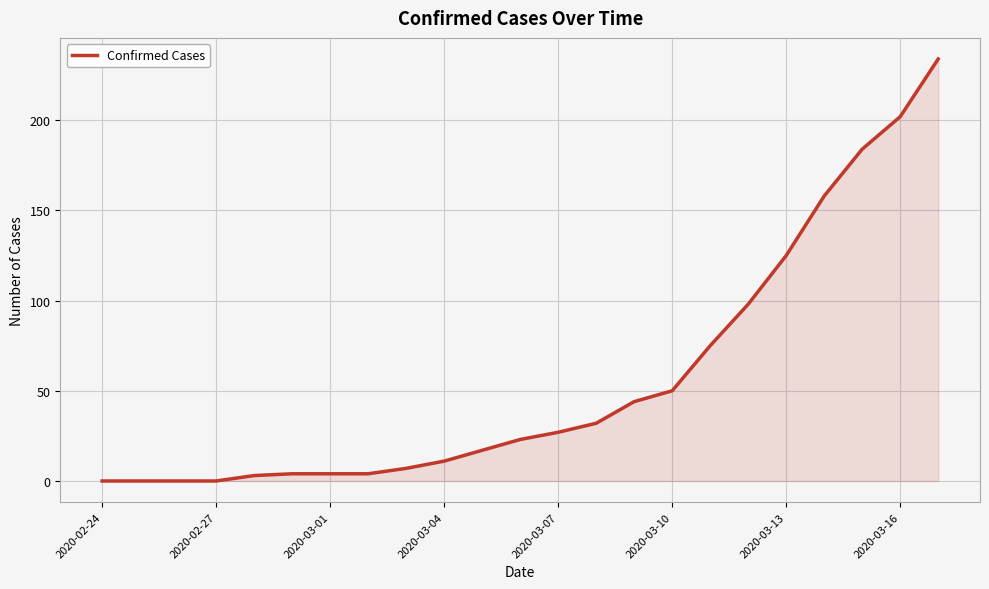

What is the difference between the maximum and minimum values?

234